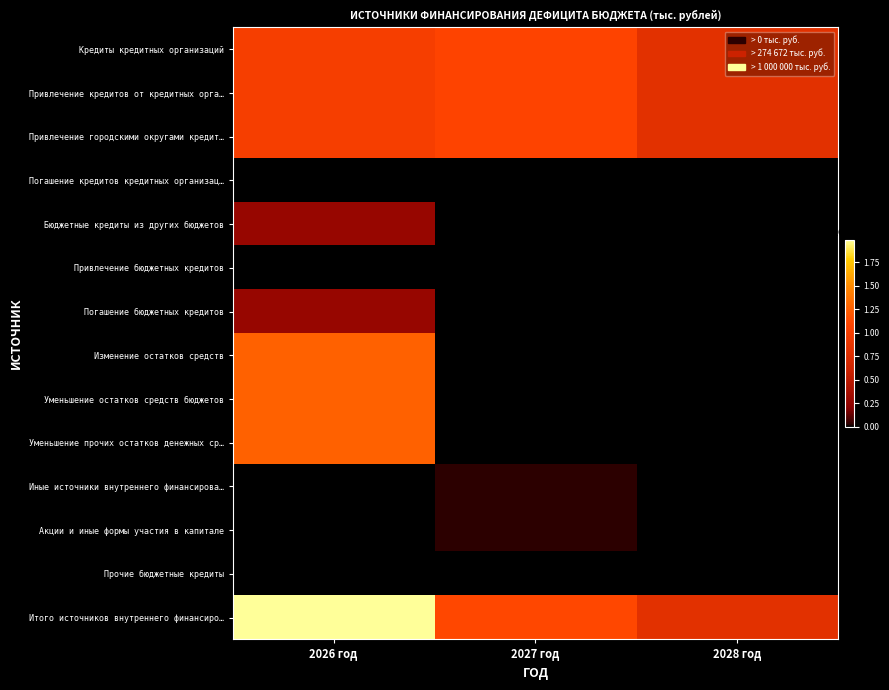

At 2026 год, list the series in order from largest to smallest.

Итого источников внутреннего финансиро…, Изменение остатков средств, Уменьшение остатков средств бюджетов, Уменьшение прочих остатков денежных ср…, Кредиты кредитных организаций, Привлечение кредитов от кредитных орга…, Привлечение городскими округами кредит…, Бюджетные кредиты из других бюджетов, Погашение бюджетных кредитов, Погашение кредитов кредитных организац…, Привлечение бюджетных кредитов, Иные источники внутреннего финансирова…, Акции и иные формы участия в капитале, Прочие бюджетные кредиты